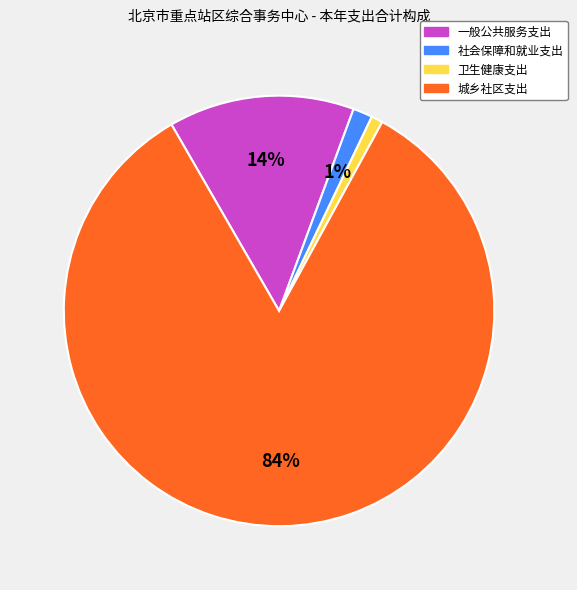

To the nearest percent, what is the combined percentage of 城乡社区支出 and 一般公共服务支出?

98%